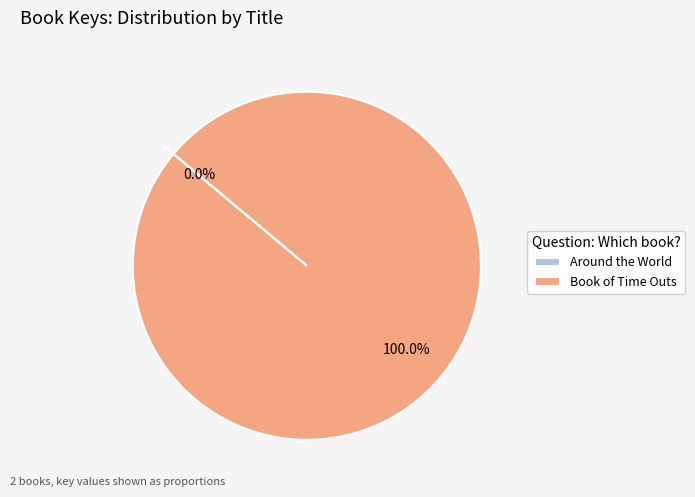

What is the largest slice in the pie chart?

Book of Time Outs